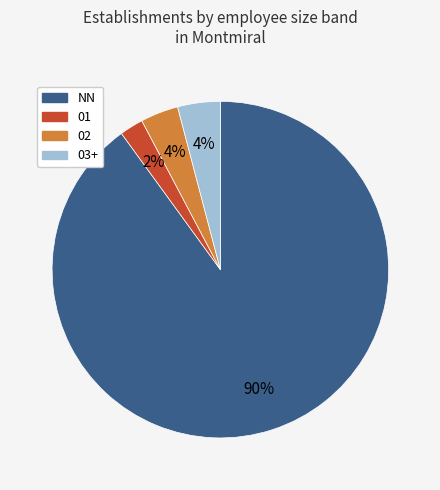

To the nearest percent, what is the difference between the largest and smallest slice percentages?

88%